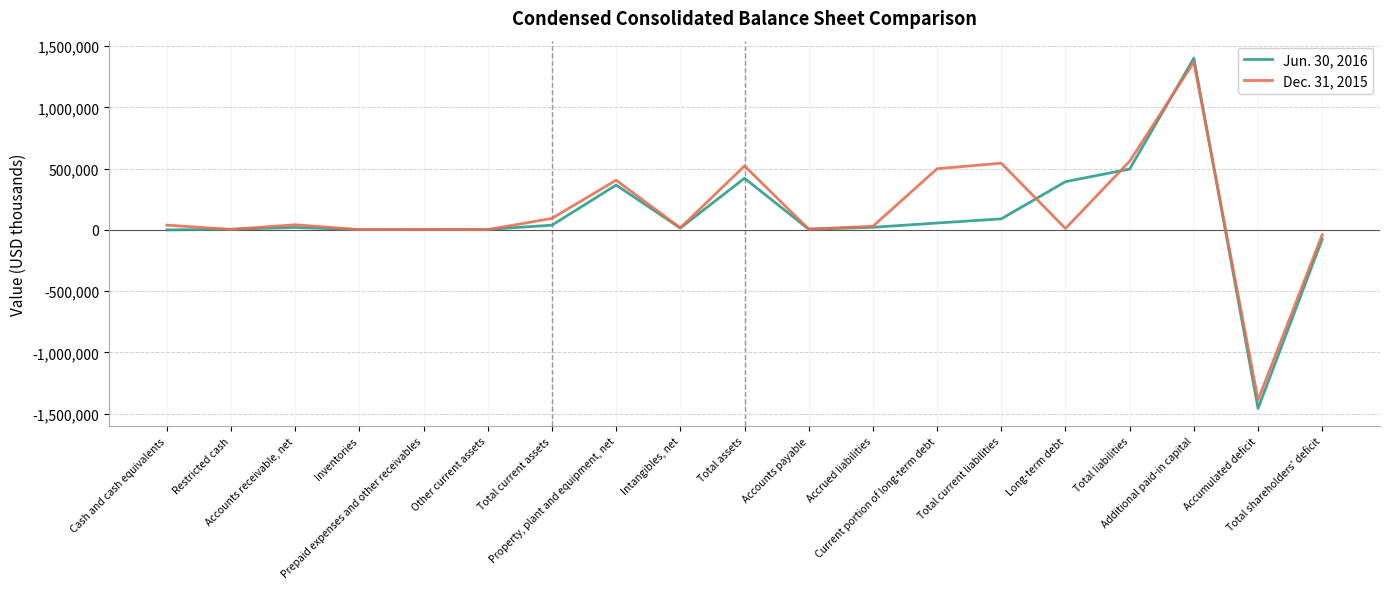

What is the difference between the second highest and second lowest values in the Dec. 31, 2015 series?

599161